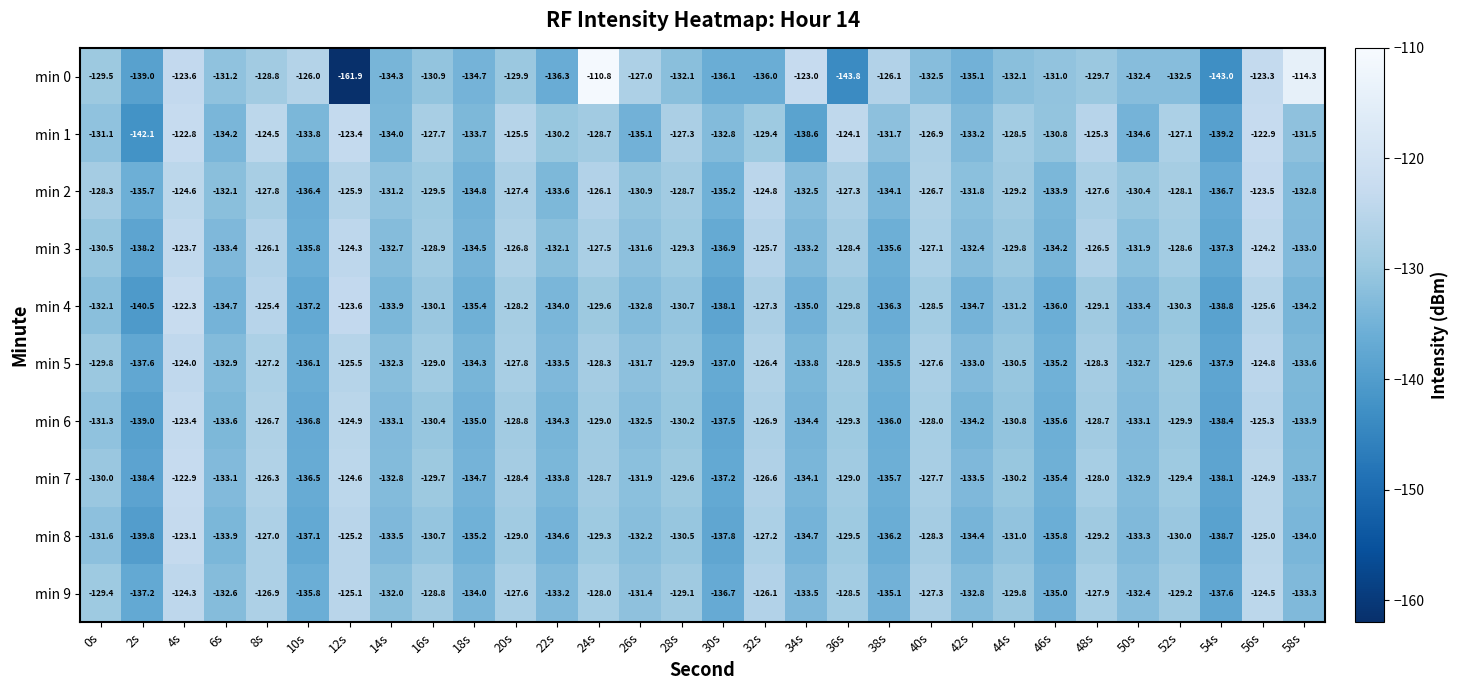

Which series has the largest range (max minus min)?

min 0